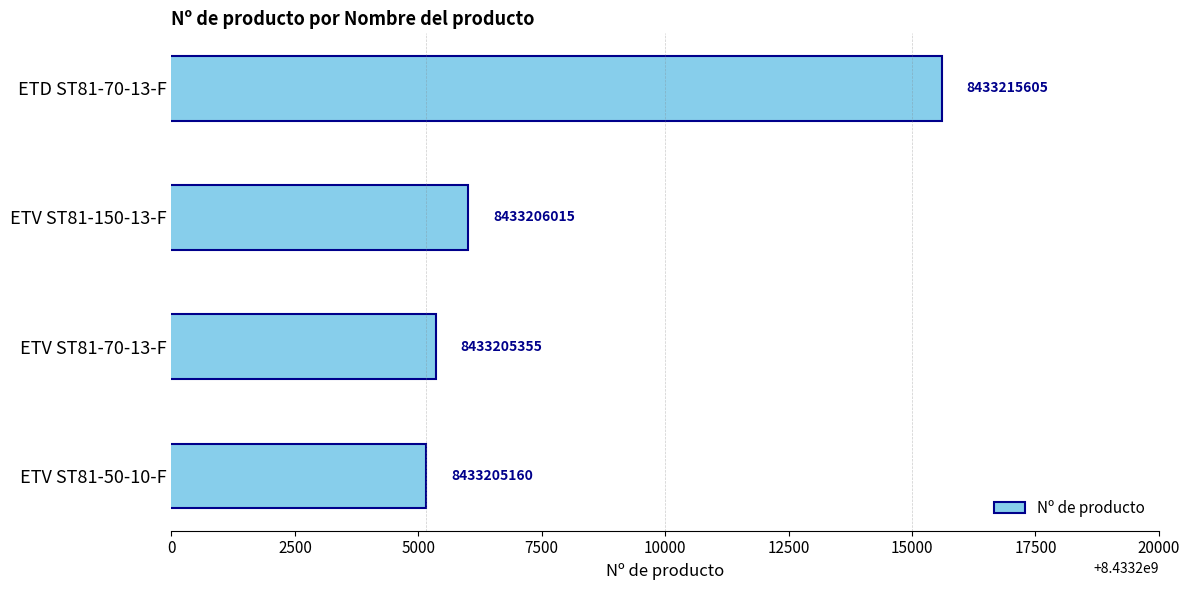

Rank the categories by value from highest to lowest.

ETD ST81-70-13-F, ETV ST81-150-13-F, ETV ST81-70-13-F, ETV ST81-50-10-F